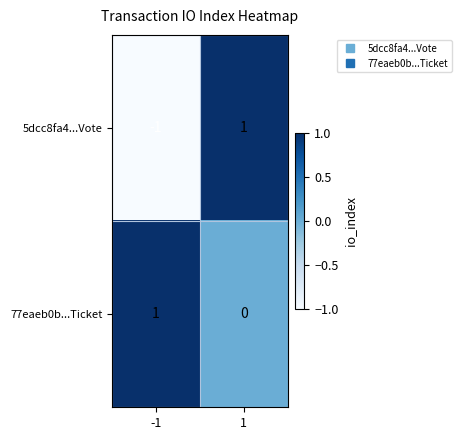

The 5dcc8fa4...Vote series shows 1 at 1. True or false?

True